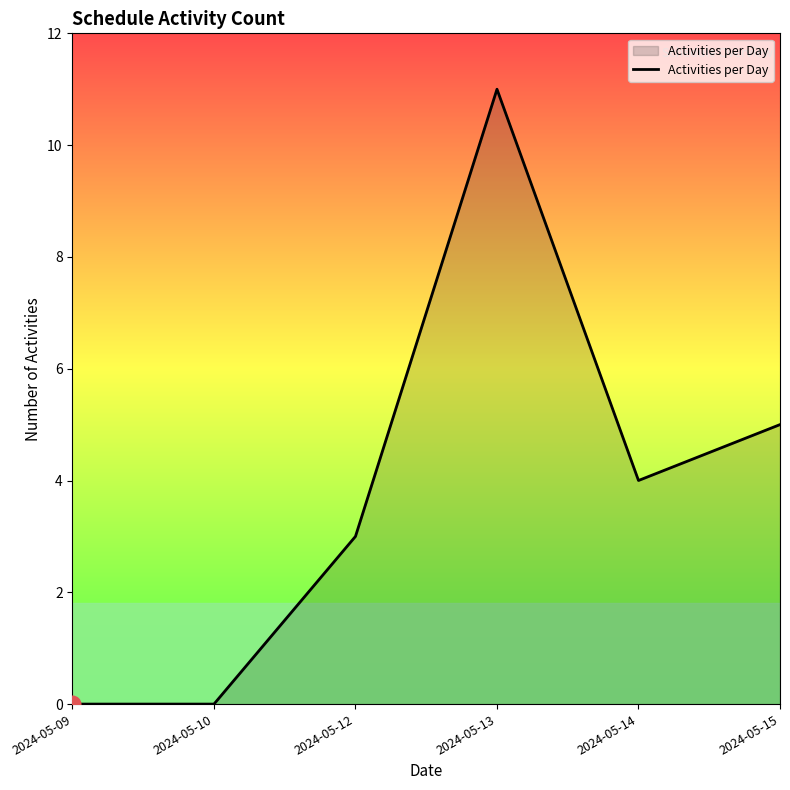

What is the sum of all values?

23